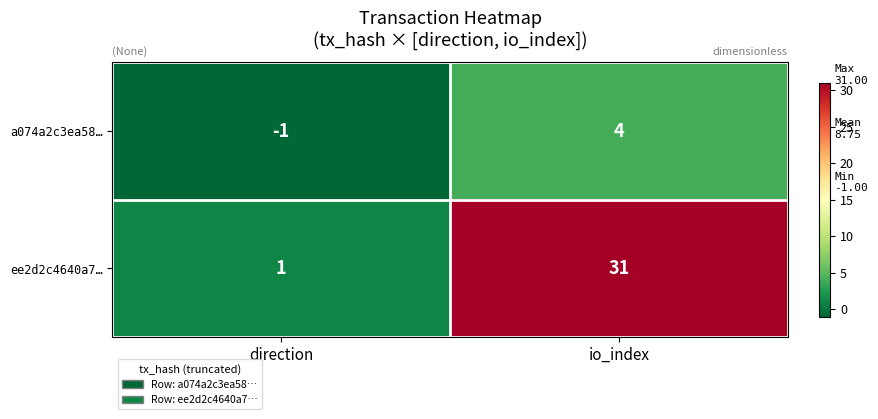

What is the difference between the highest and lowest values at direction?

2